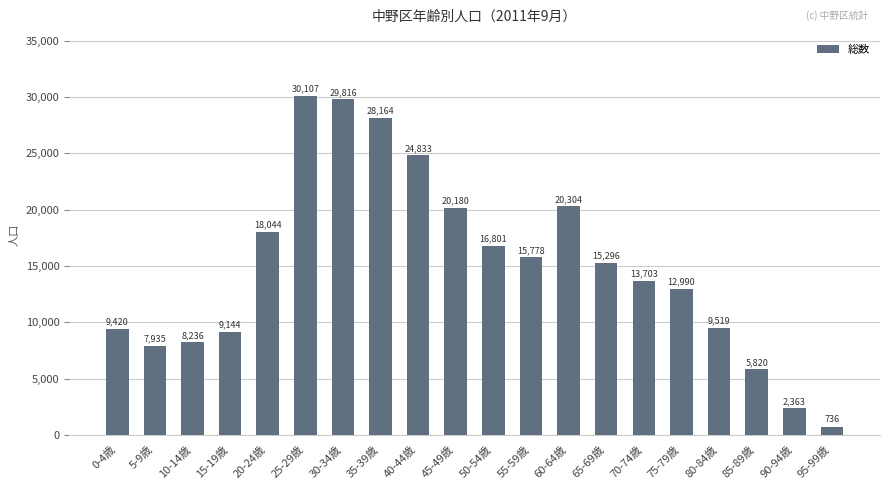

What is the approximate value at 0-4歳, to the nearest 100?

9400